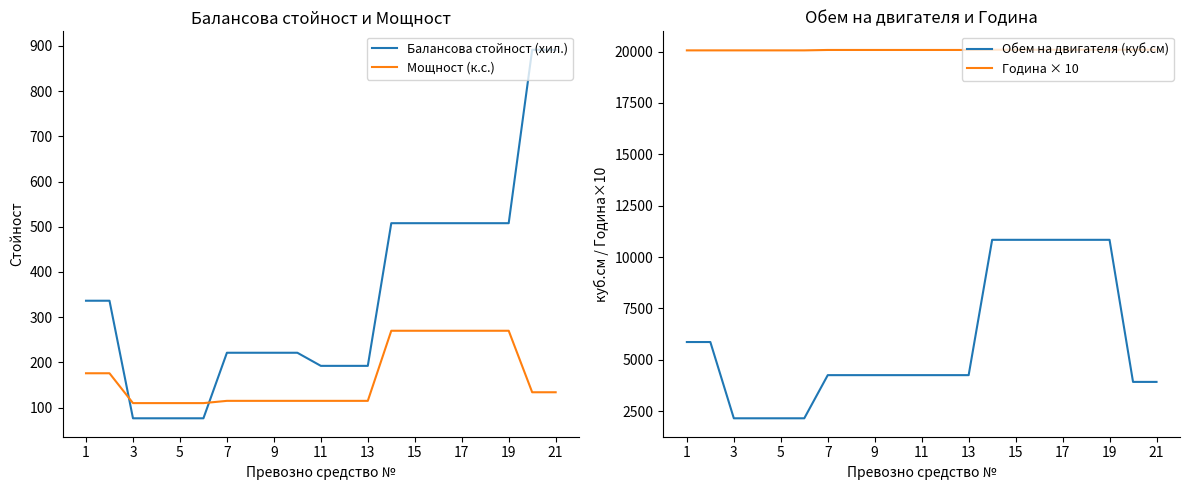

What is the total value across all series at 17?

24665.4